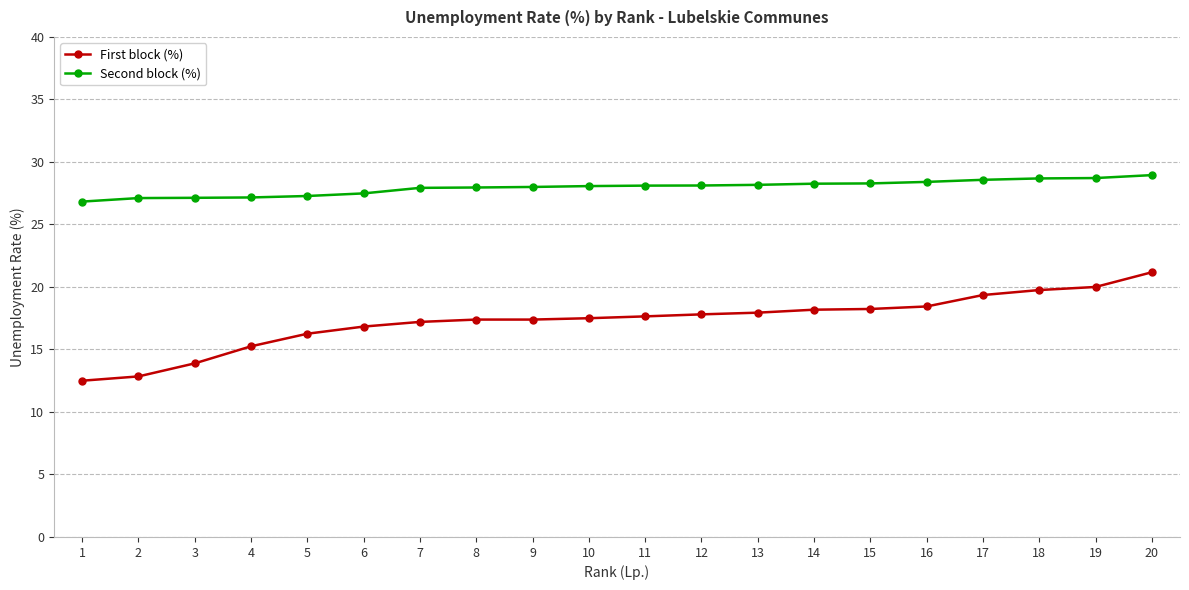

How many distinct data groups are displayed?

2